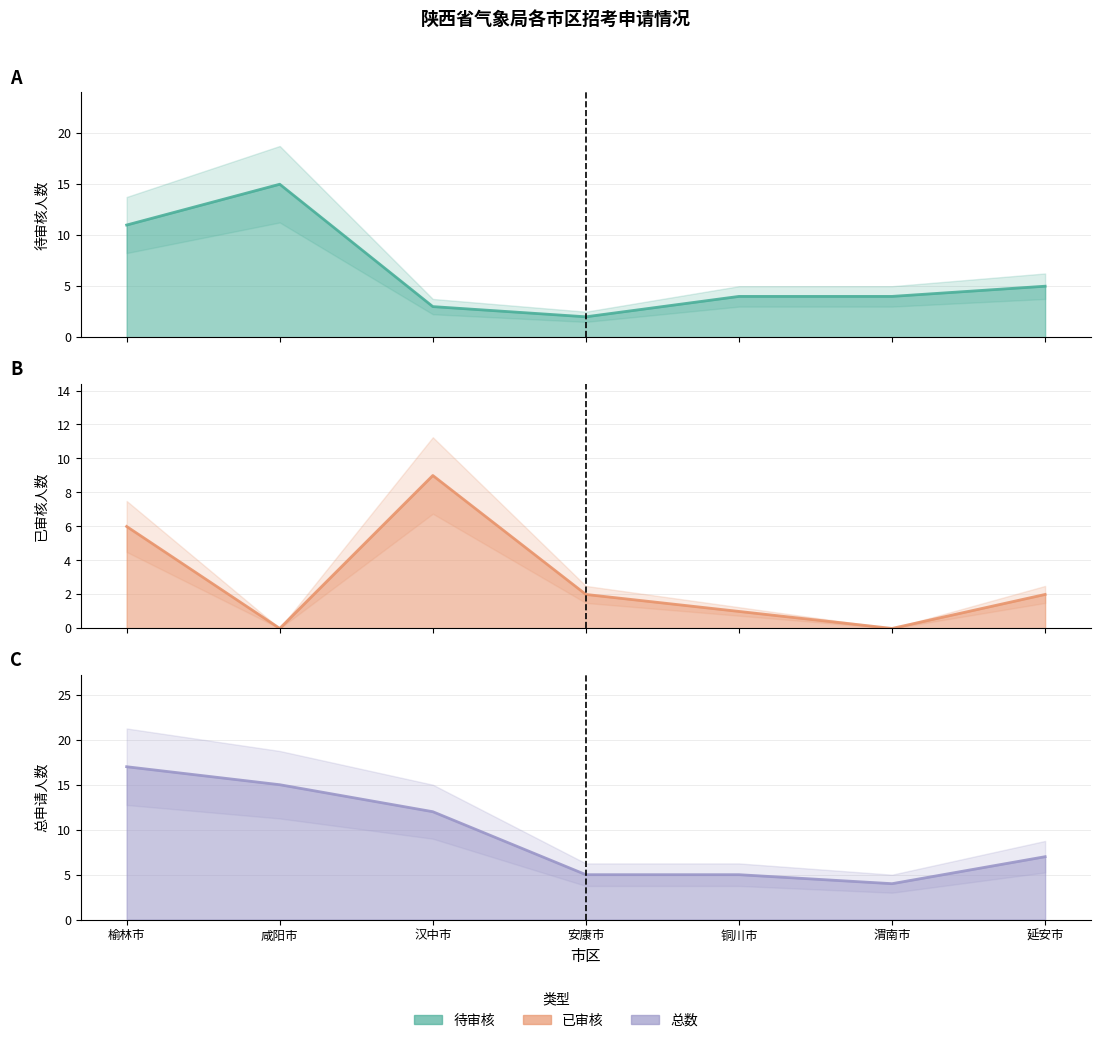

How many distinct data groups are displayed?

3